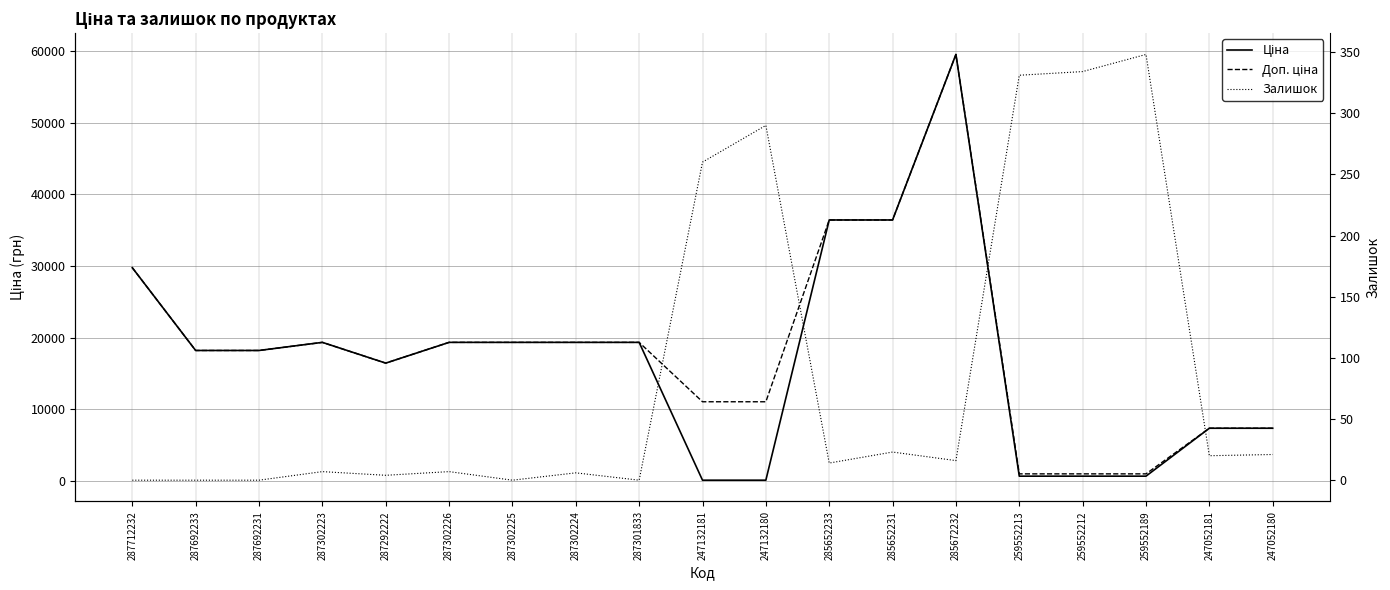

The Залишок series shows 6.0 at 287302224. True or false?

True